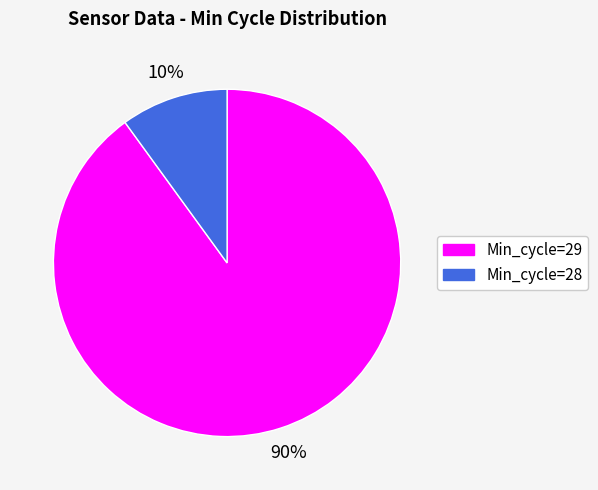

Is there any slice that represents more than half of the pie?

Yes